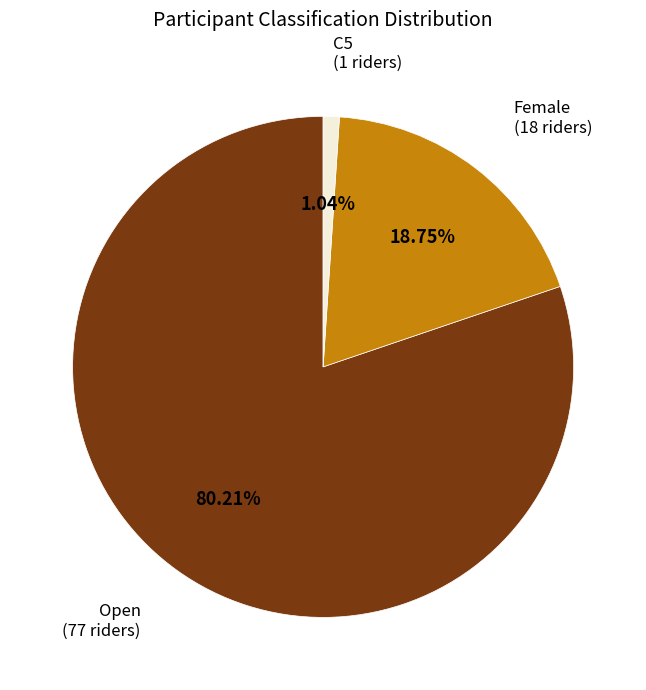

Does any single category account for the majority?

Yes